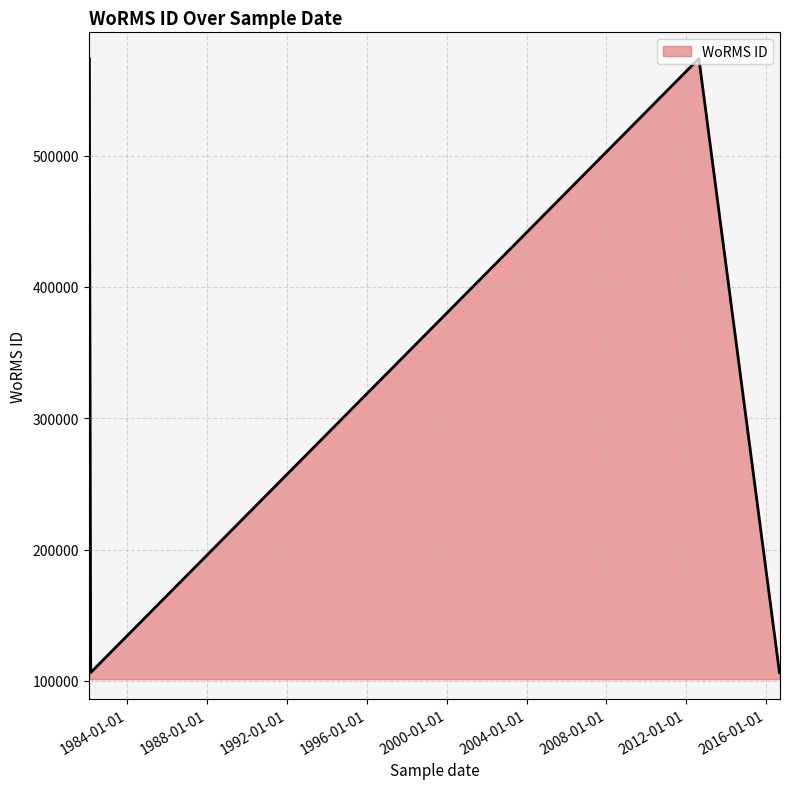

Which has a higher value, 01-03-1982 or 18-08-2012?

18-08-2012